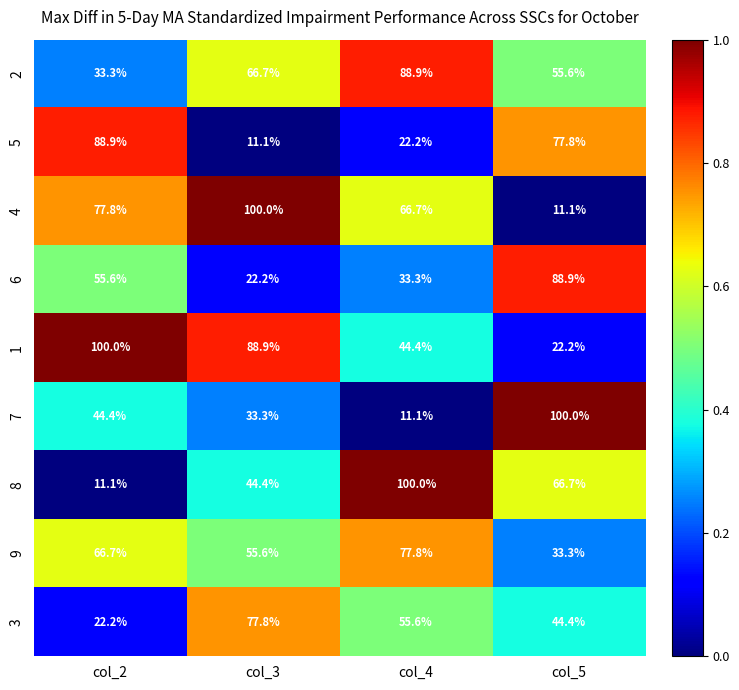

Where does the 7 series first go above 44?

col_2